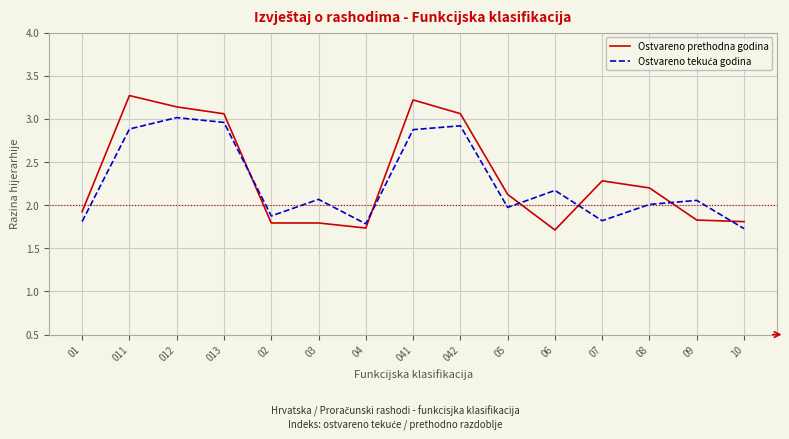

What value does the Ostvareno prethodna godina series have at 011?

3.3